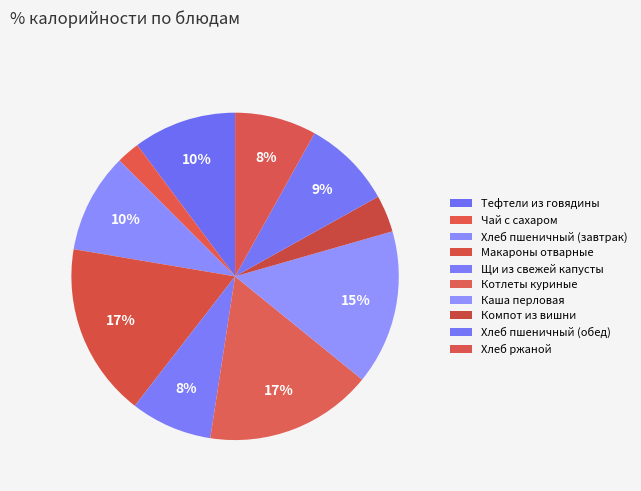

To the nearest percent, what portion does Хлеб пшеничный (завтрак) represent?

10%